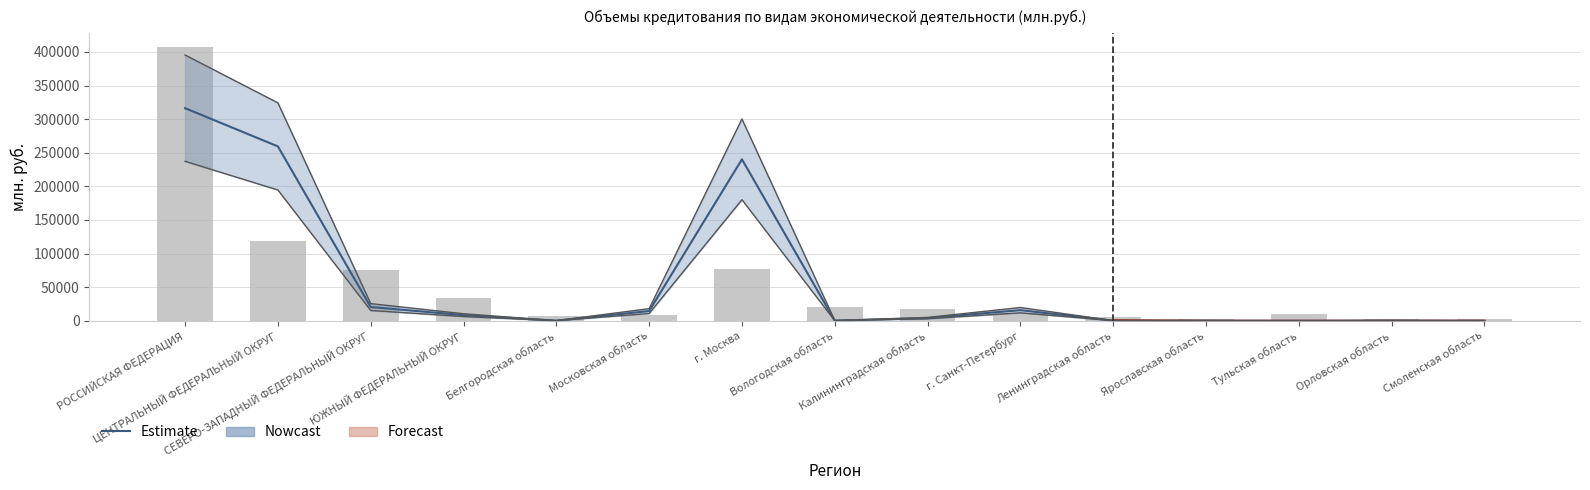

Which label corresponds to the smallest value in the chart?

Тульская область